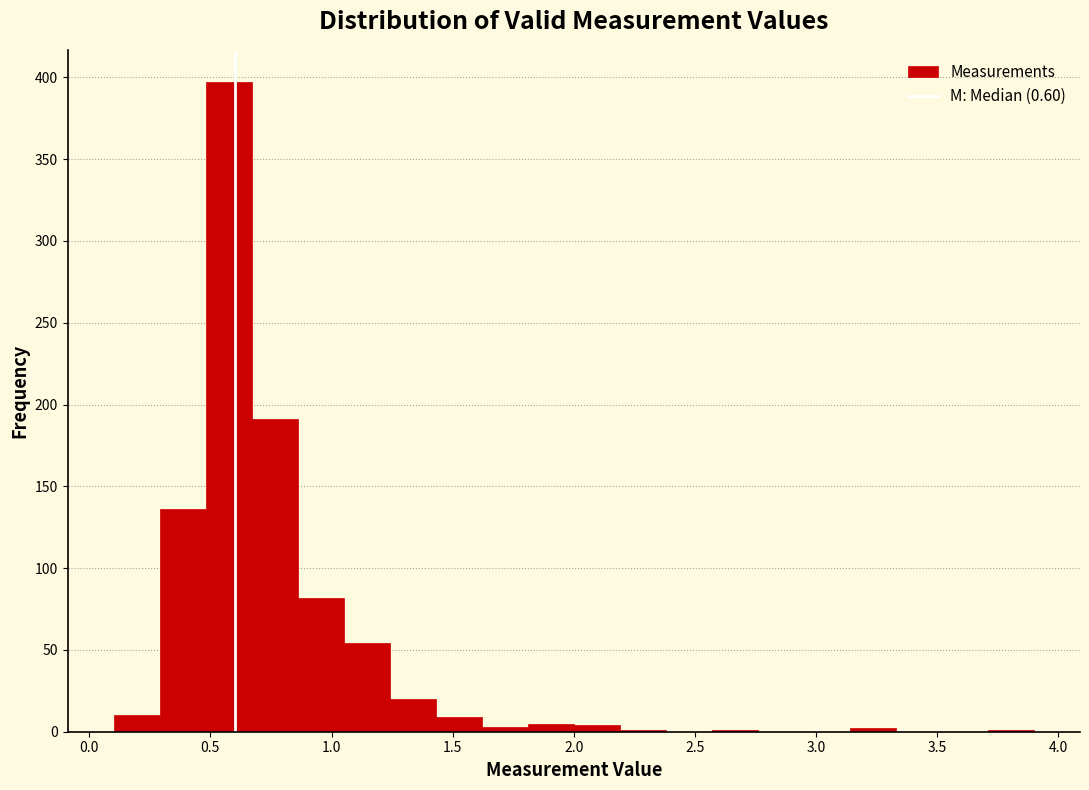

Around what value on the x-axis is the tallest bar? Give the approximate position of its centre, as read against the axis.

0.60